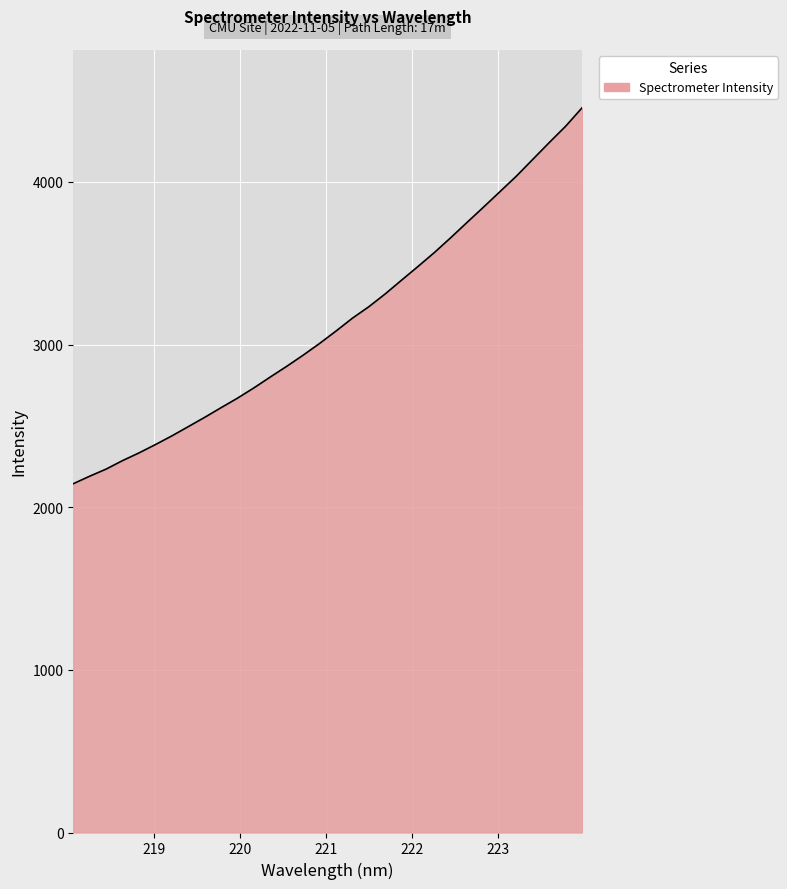

What is the difference between the maximum and minimum values?

2311.4